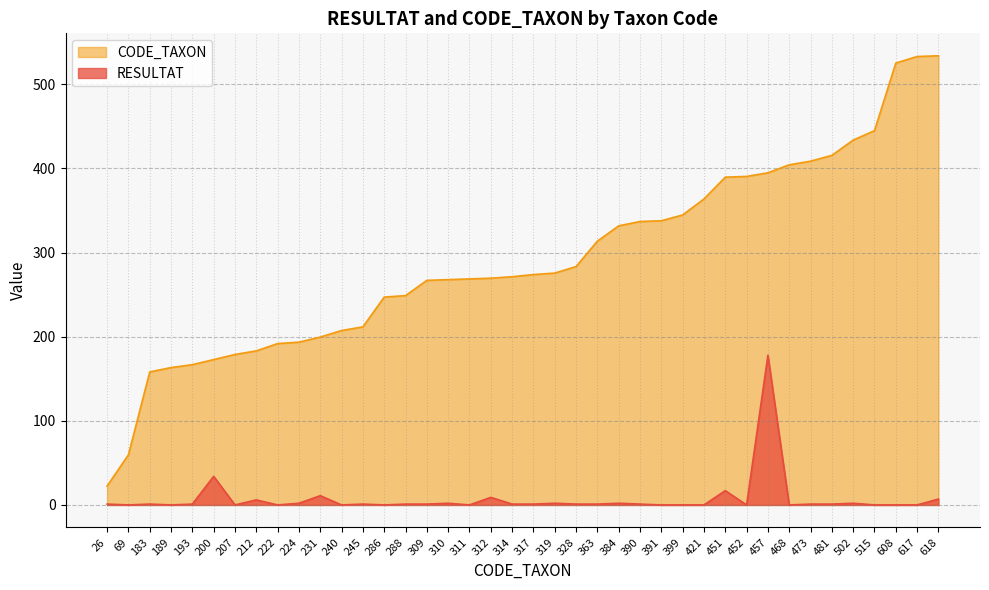

What are all the series names shown in the legend?

CODE_TAXON, RESULTAT